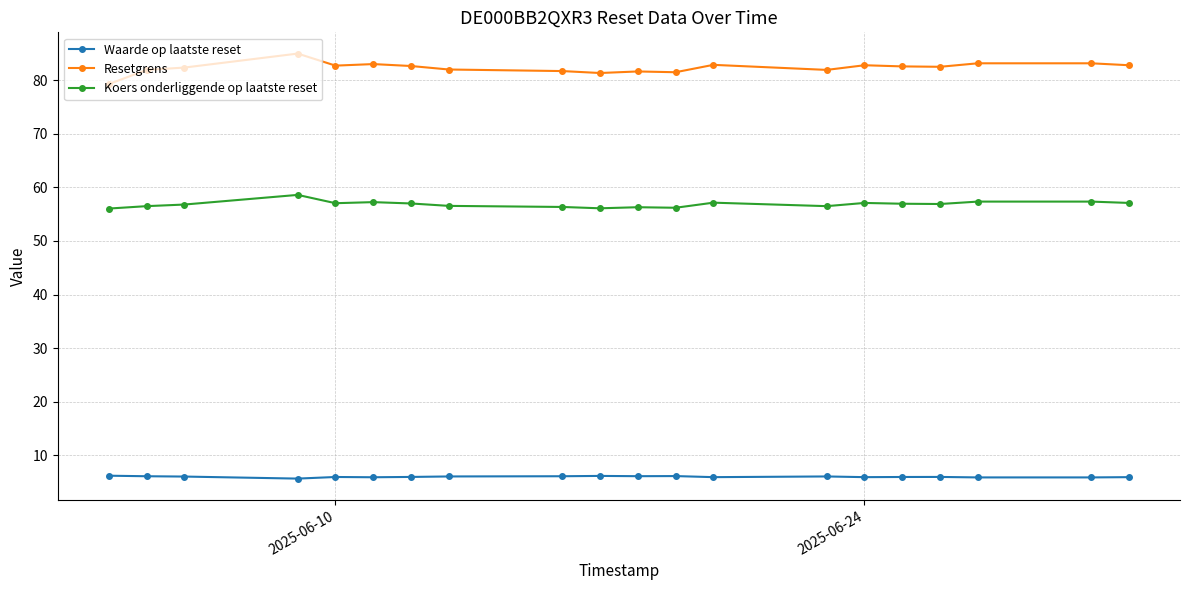

Which series has the largest total across all categories?

Resetgrens